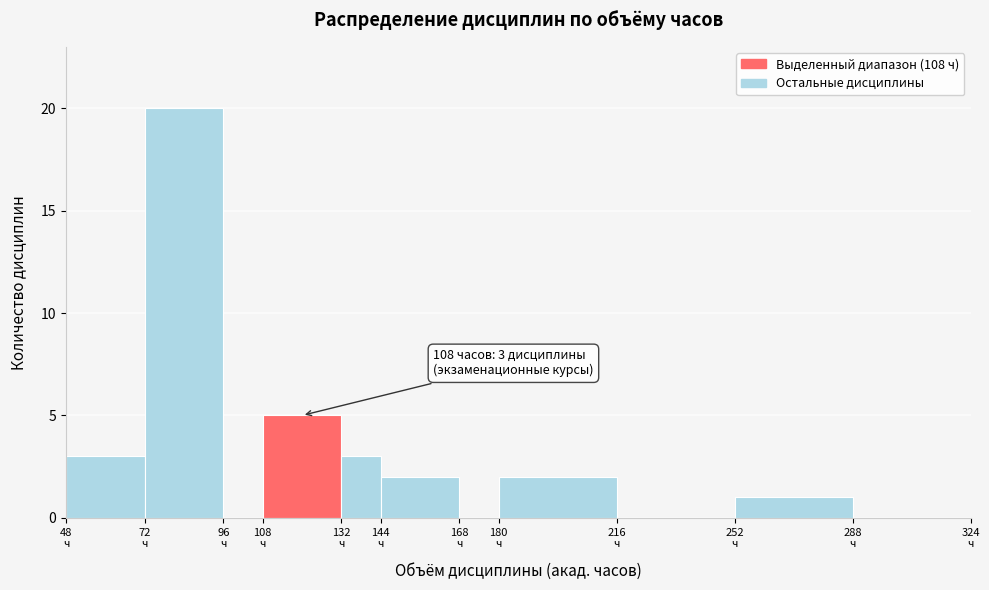

Which range on the x-axis has the tallest bar?

72 to 96